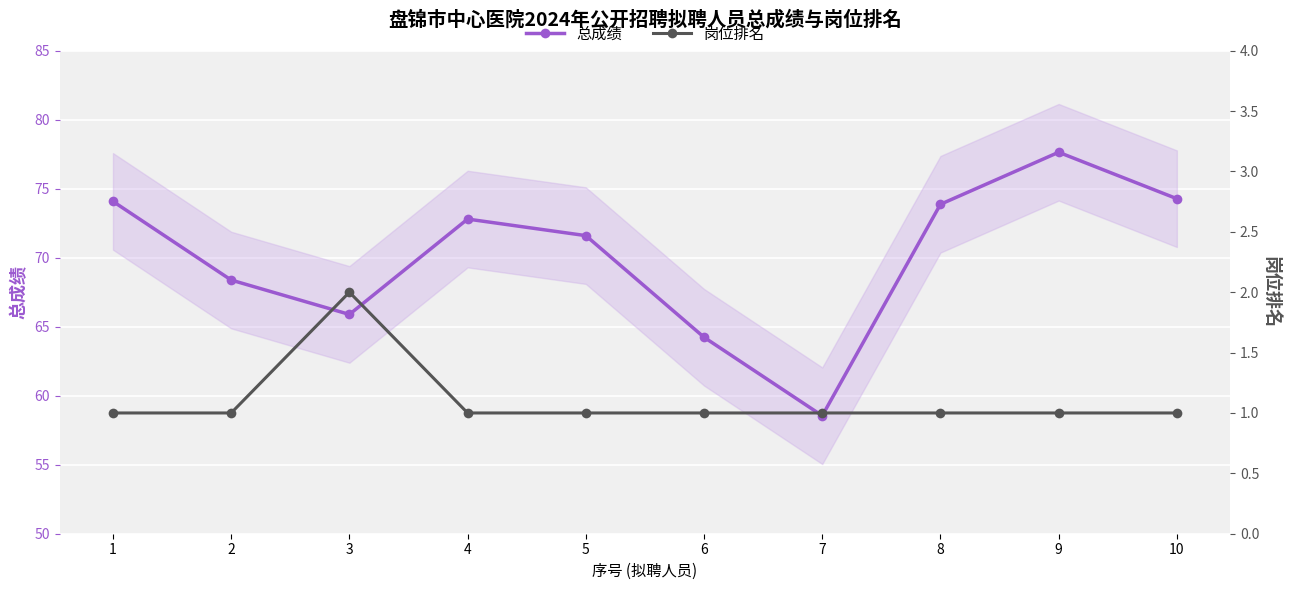

What is the maximum value shown in the chart?

77.6